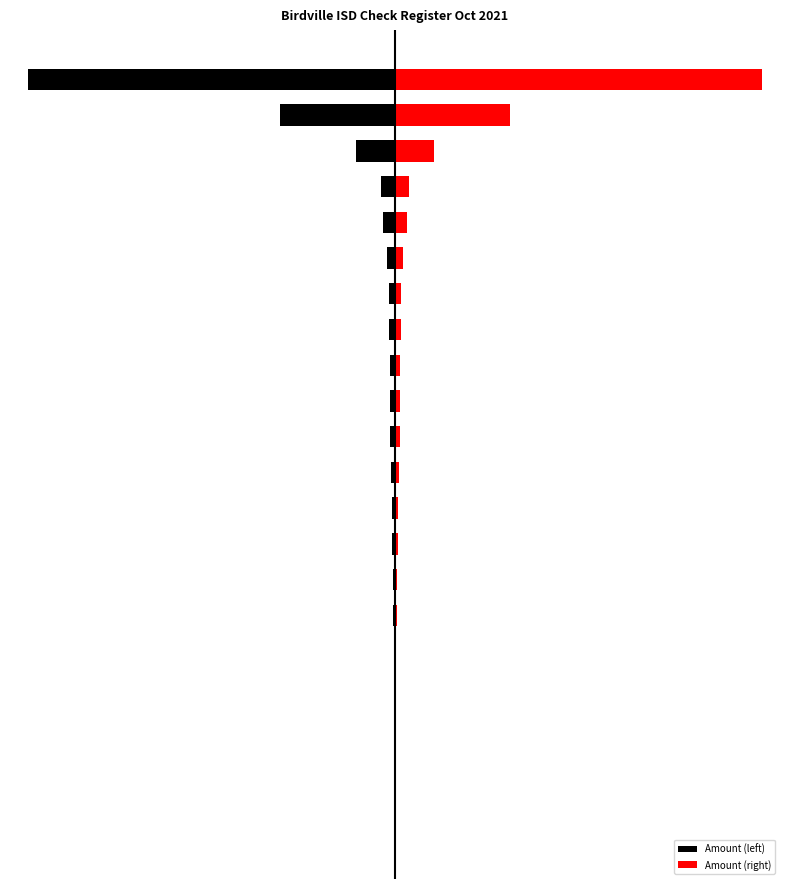

What is the approximate value of Amount (right) at 1?

99.9